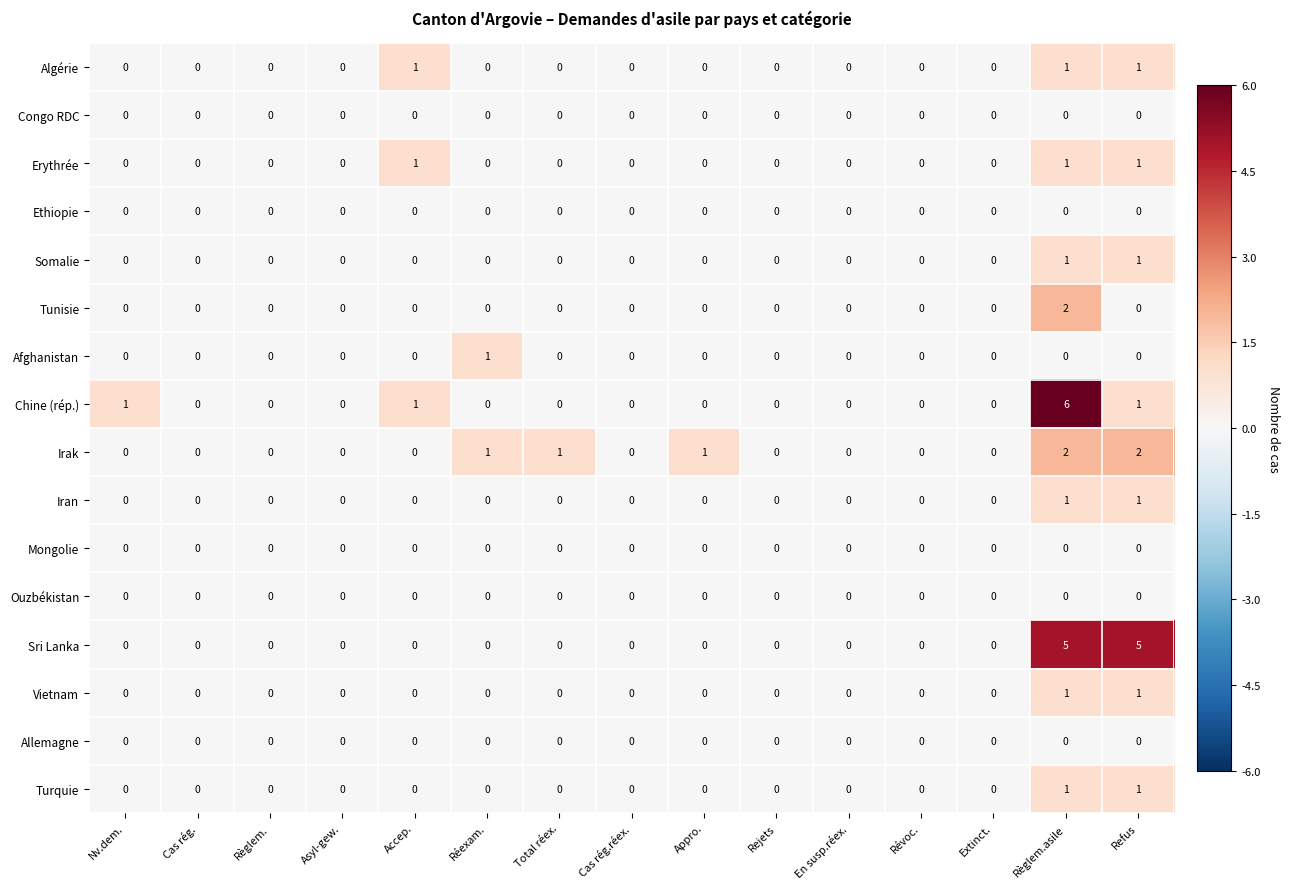

What is the greatest value displayed?

6